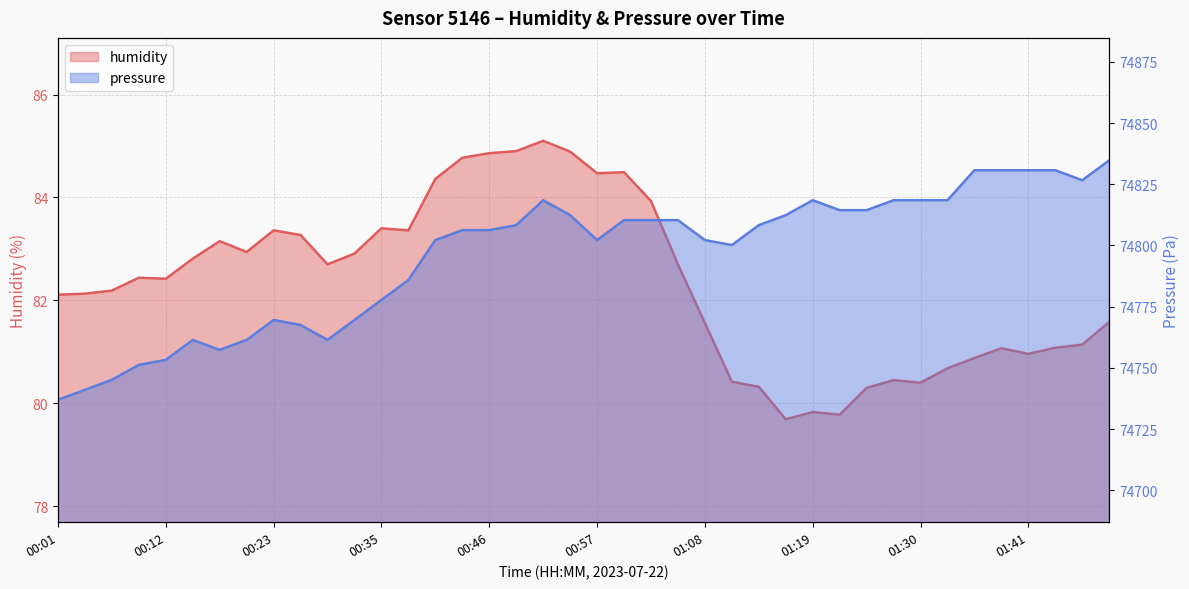

How many distinct data groups are displayed?

2